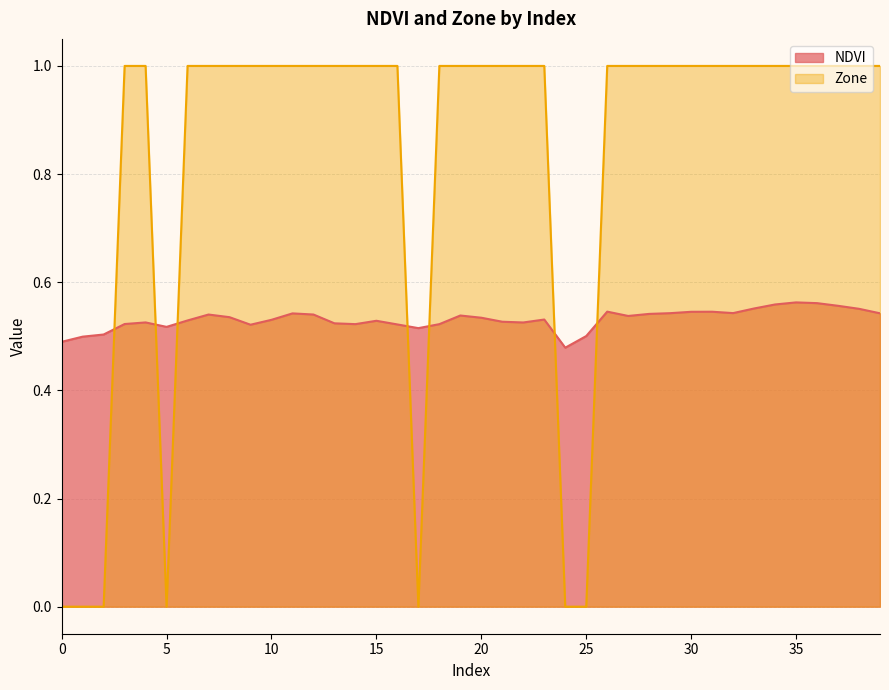

At which category does NDVI reach its first local peak?

4